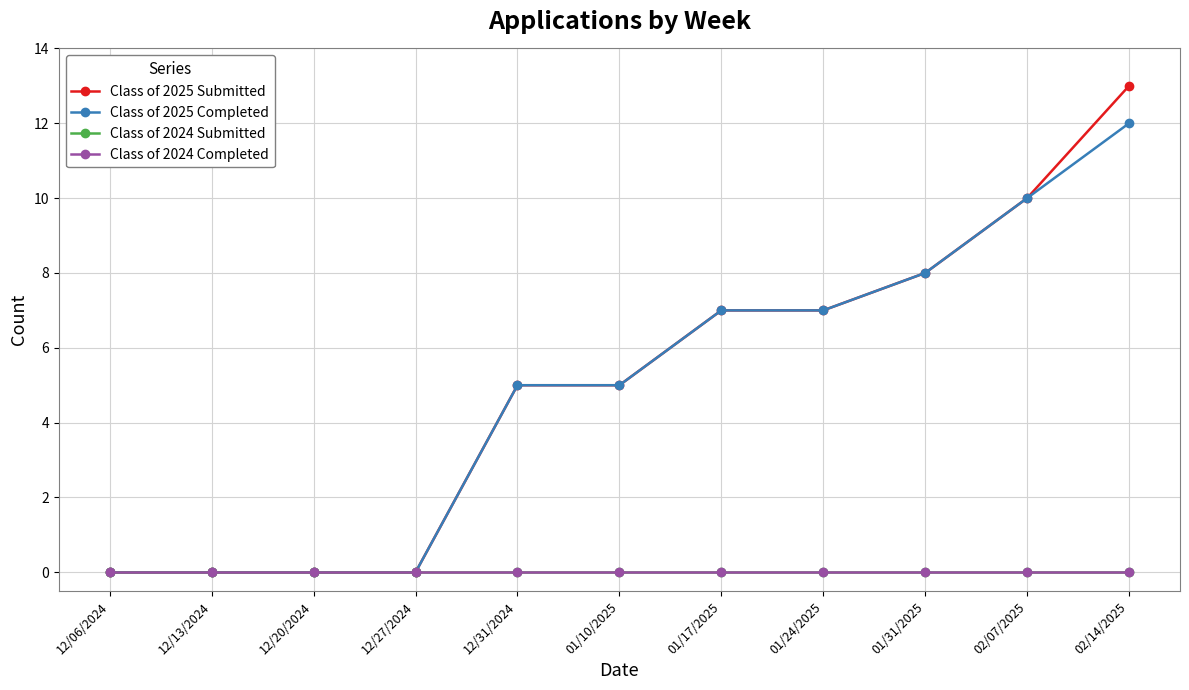

Does the chart have visible grid lines?

Yes